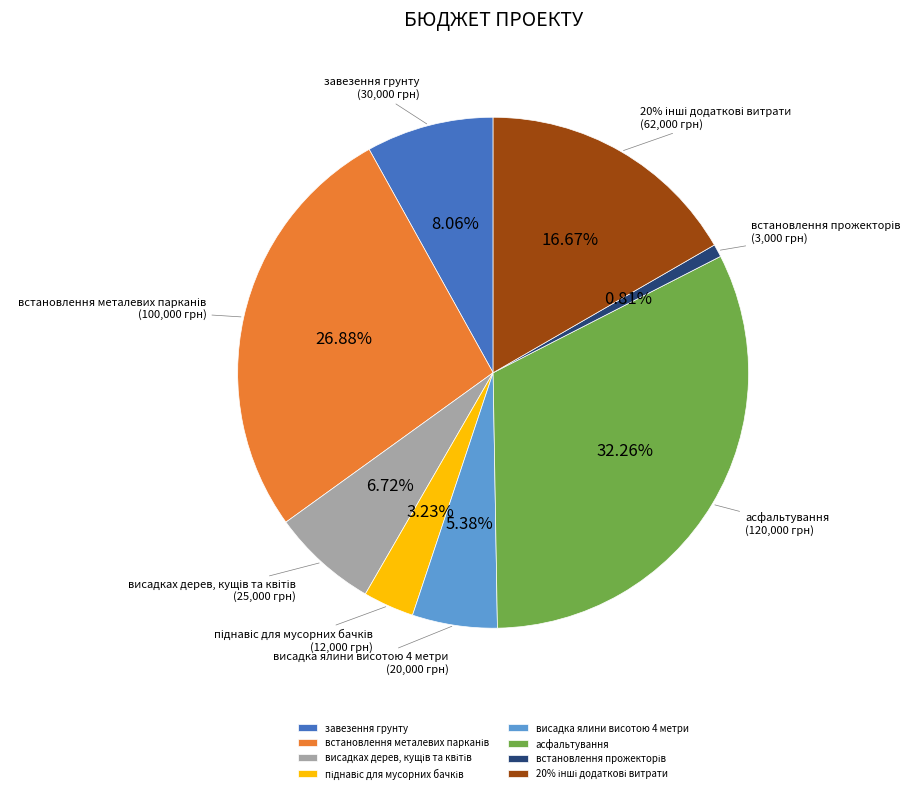

Which slice is the smallest?

встановлення прожекторів